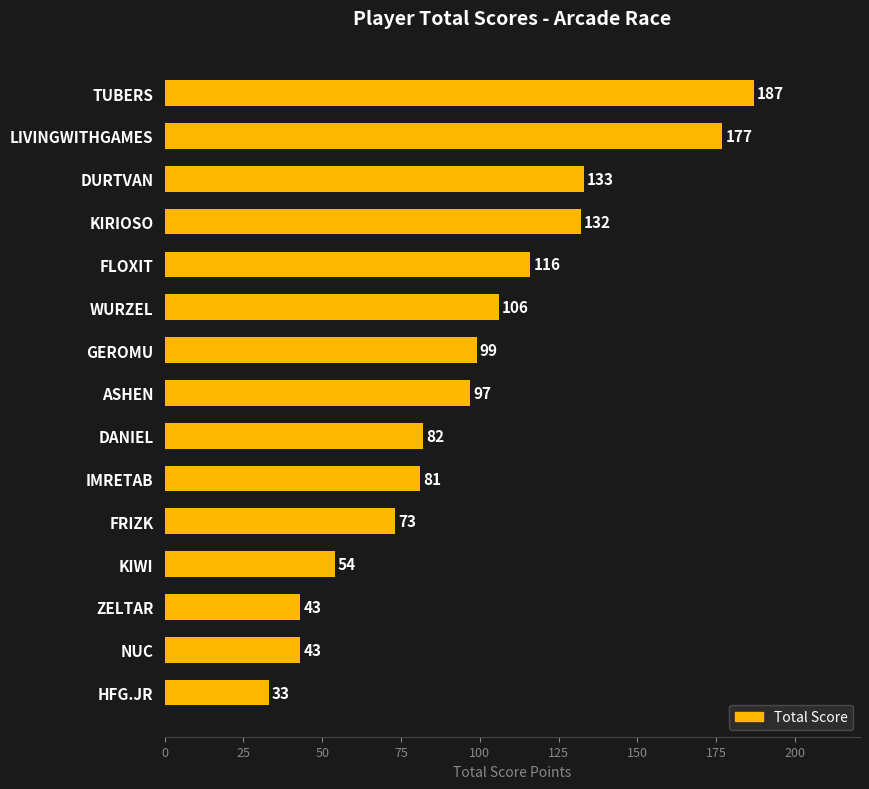

Reading top to bottom, list all the values displayed in this chart.

TUBERS=187	LIVINGWITHGAMES=177	DURTVAN=133	KIRIOSO=132	FLOXIT=116	WURZEL=106	GEROMU=99	ASHEN=97	DANIEL=82	IMRETAB=81	FRIZK=73	KIWI=54	ZELTAR=43	NUC=43	HFG.JR=33